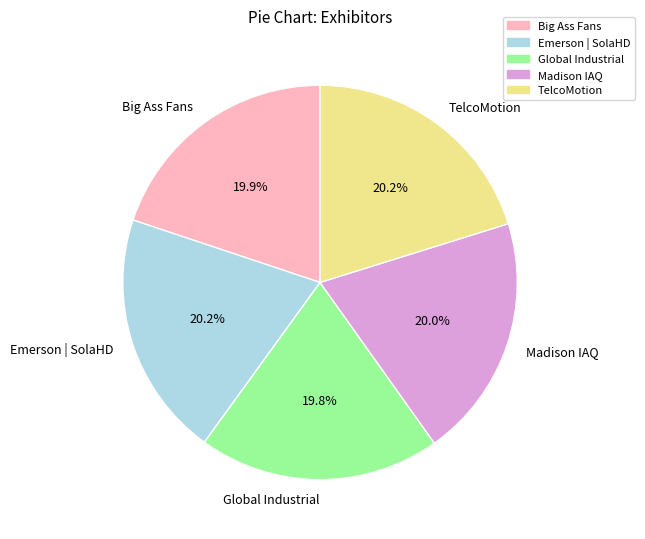

The Emerson | SolaHD slice represents 20% of the pie. True or false?

True